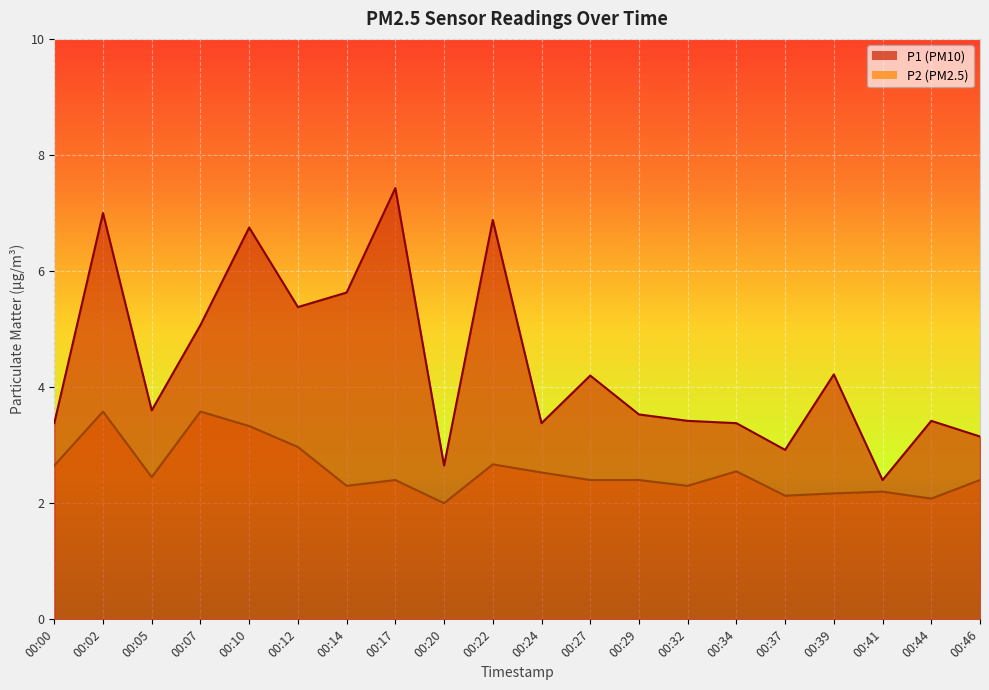

The P1 series shows 3.5 at 00:29. True or false?

True